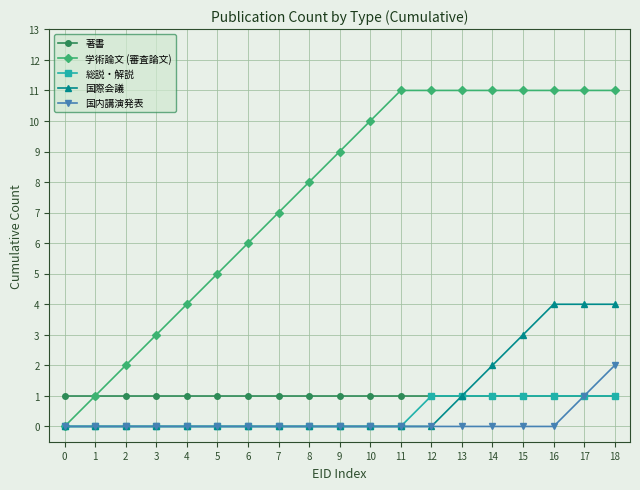

What is the greatest value displayed?

11